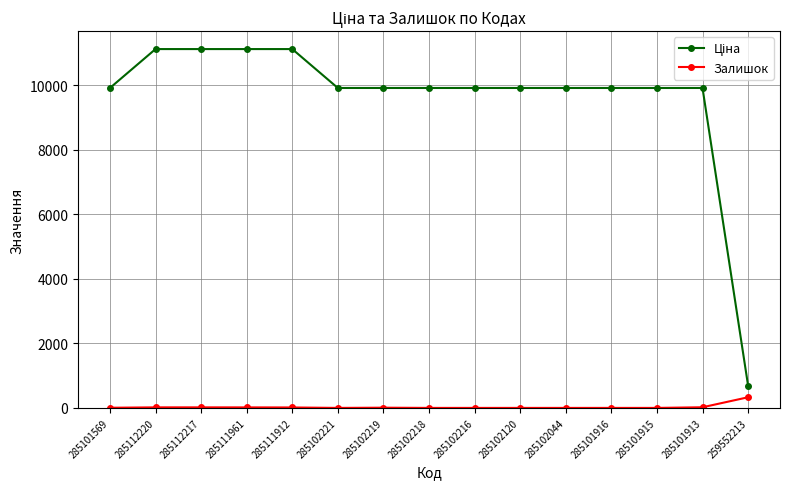

Is this an area chart (filled region under the line)?

No